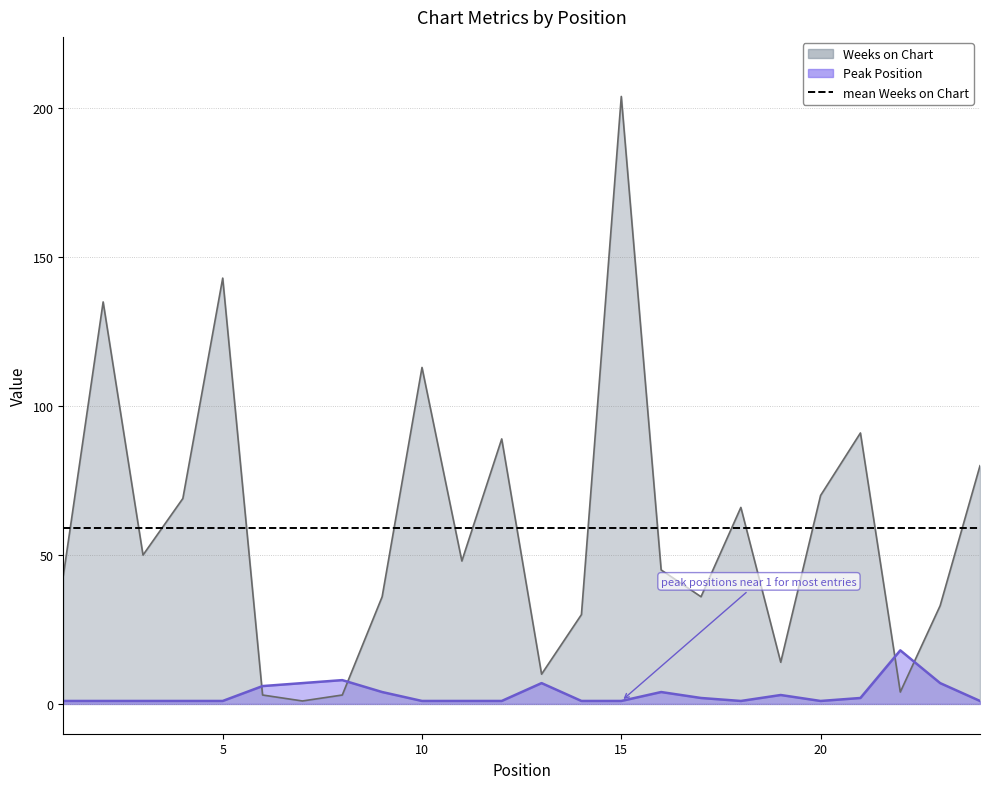

How many intersections are there between Peak Position and Weeks on Chart?

4